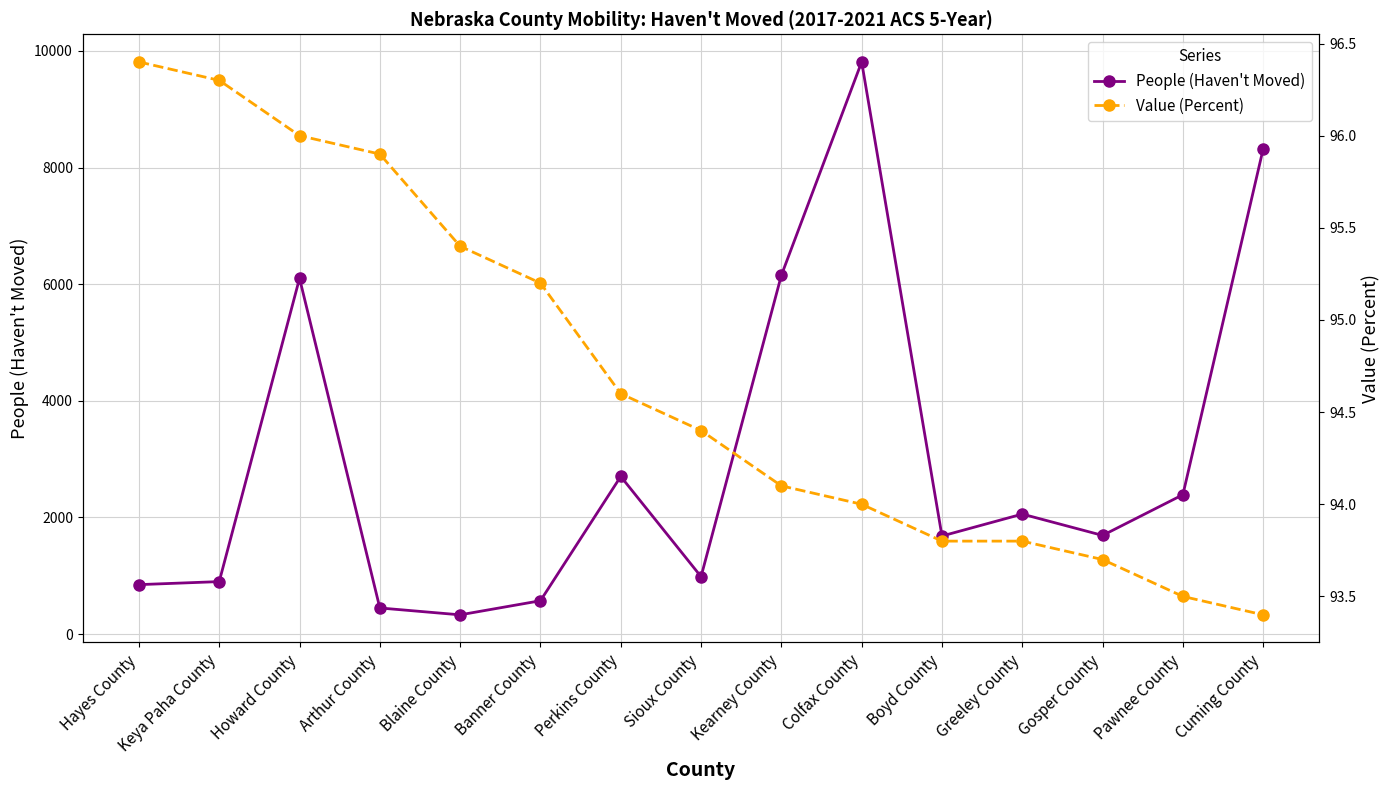

Rank the series by their maximum value, from lowest to highest.

Value (Percent), People (Haven't Moved)